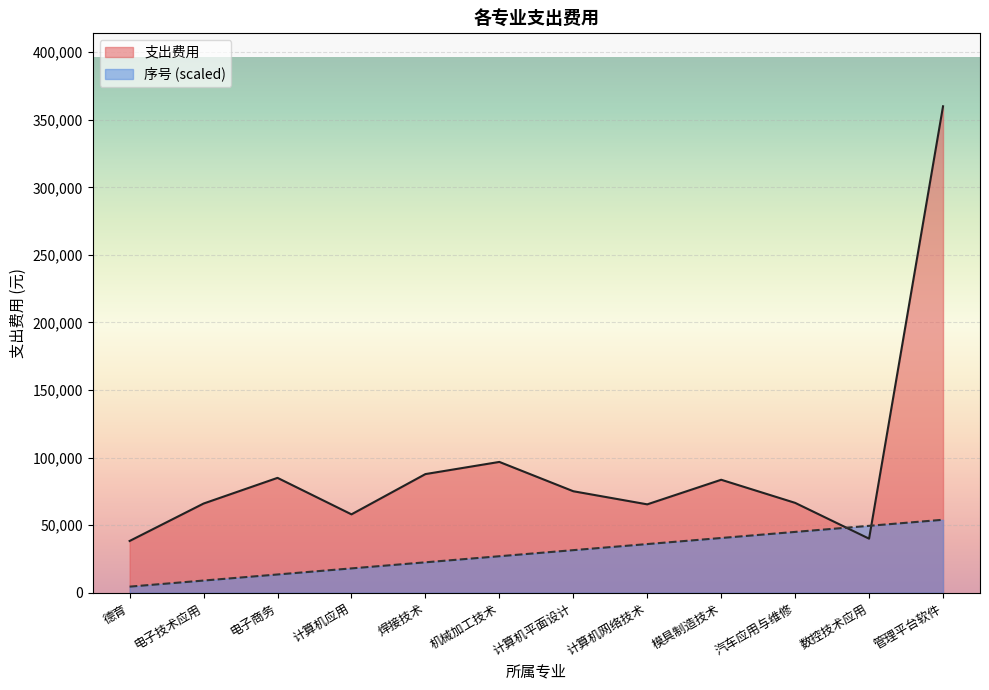

What is the total value across all series at 模具制造技术?

124100